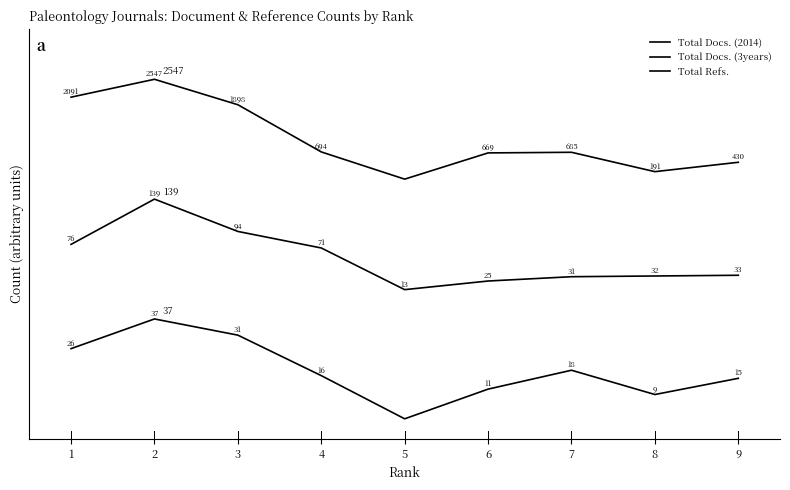

How many lines are shown in the chart?

3